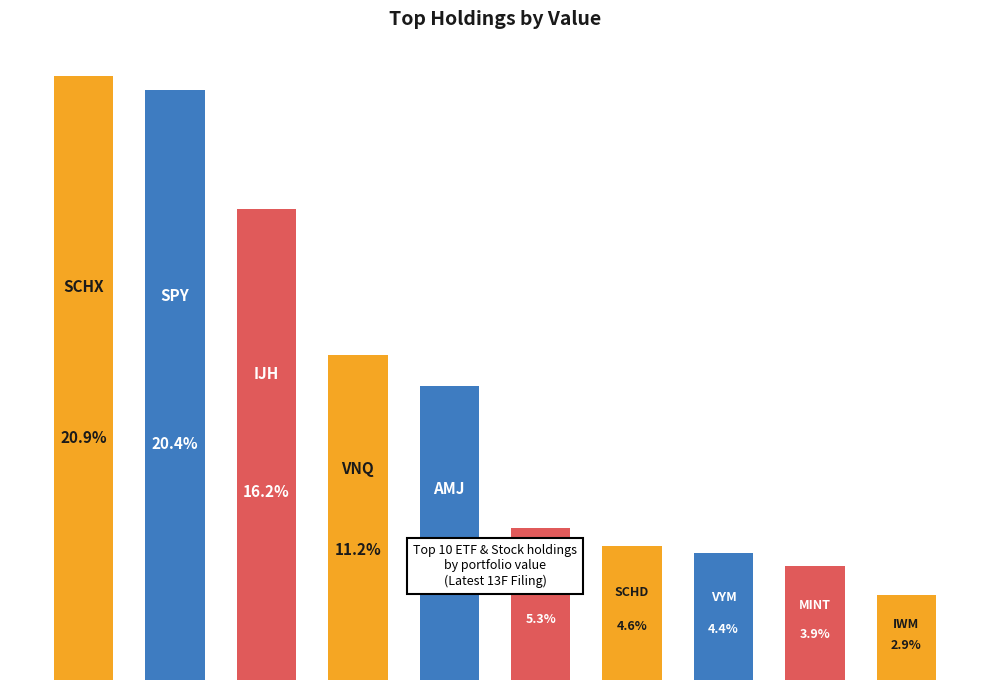

Which category has the highest value across all series?

SCHX